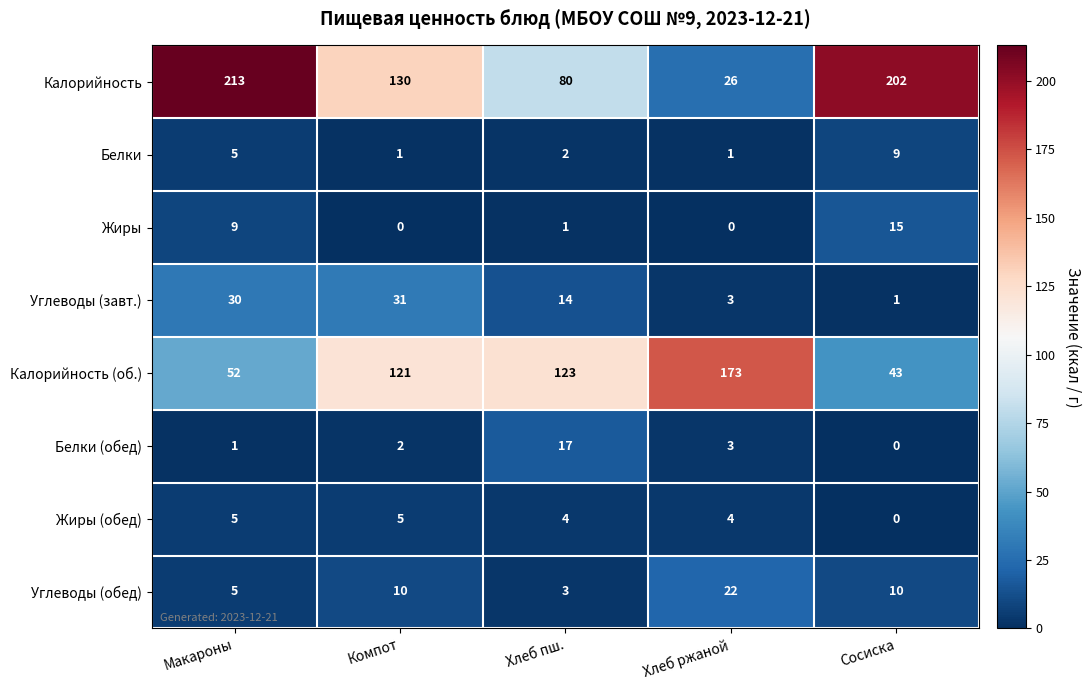

Is it true that Углеводы (обед) equals 15 at Компот?

False